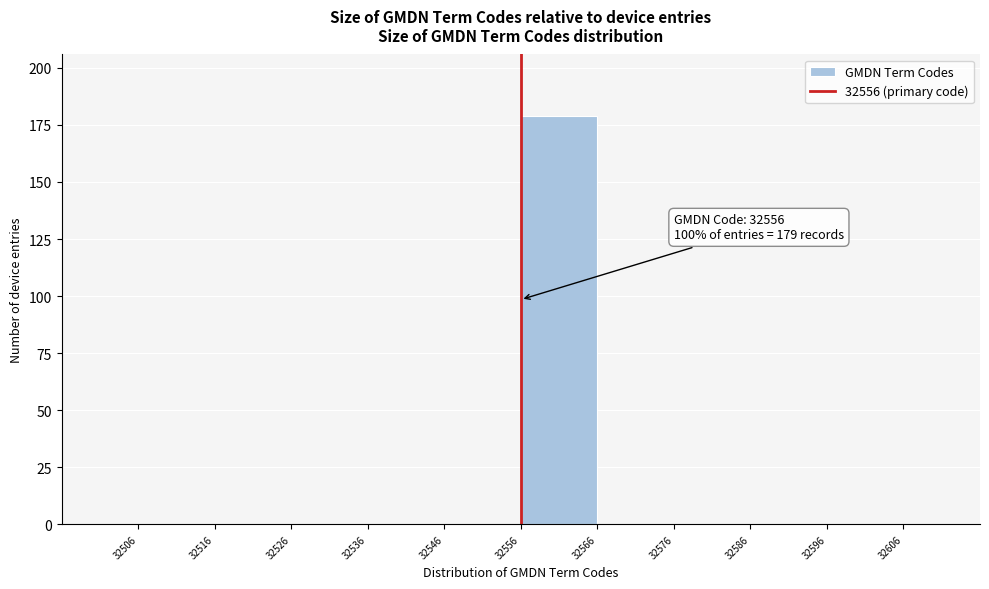

Which range on the x-axis has the tallest bar?

32556 to 32566